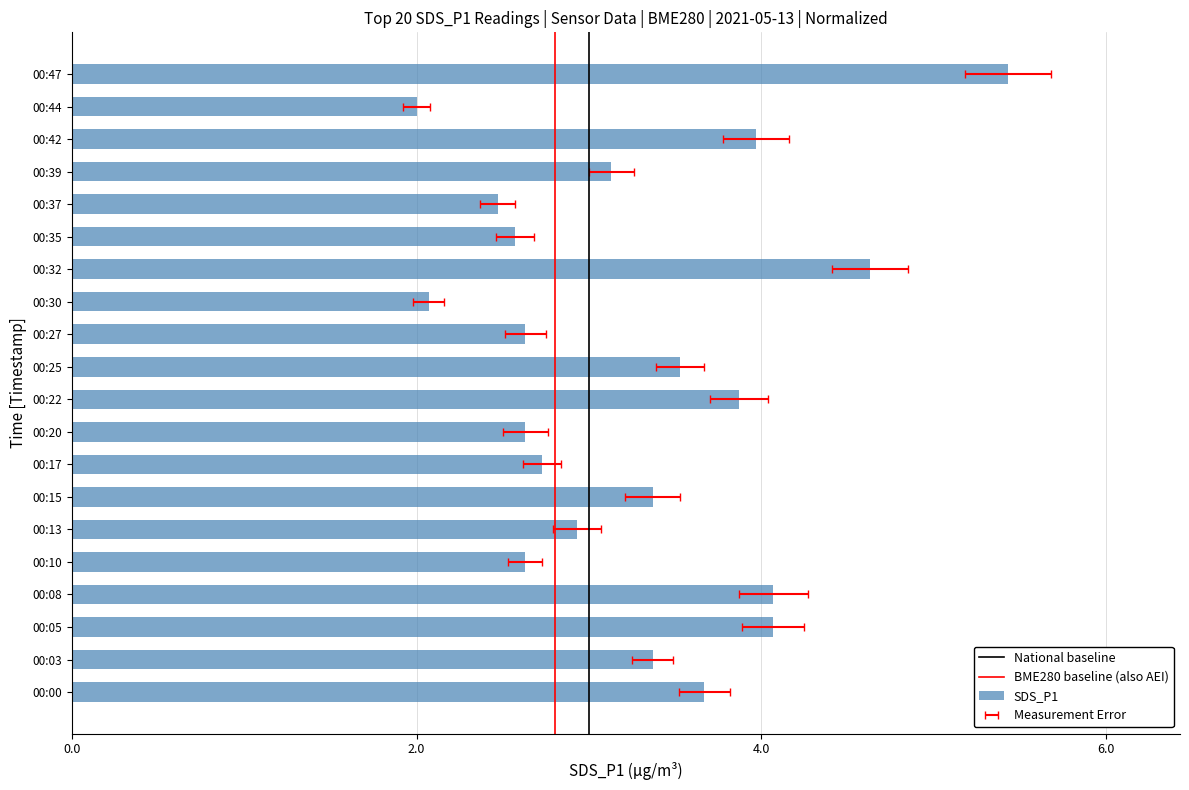

How many bars are there in total?

20